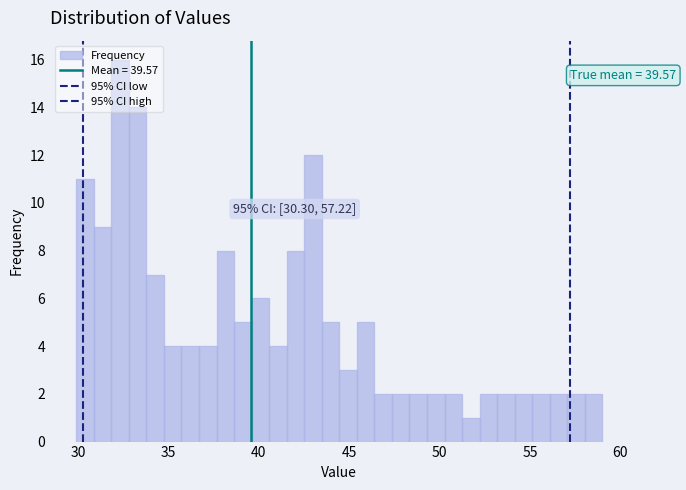

Around what value on the x-axis is the tallest bar? Give the approximate position of its centre, as read against the axis.

32.5